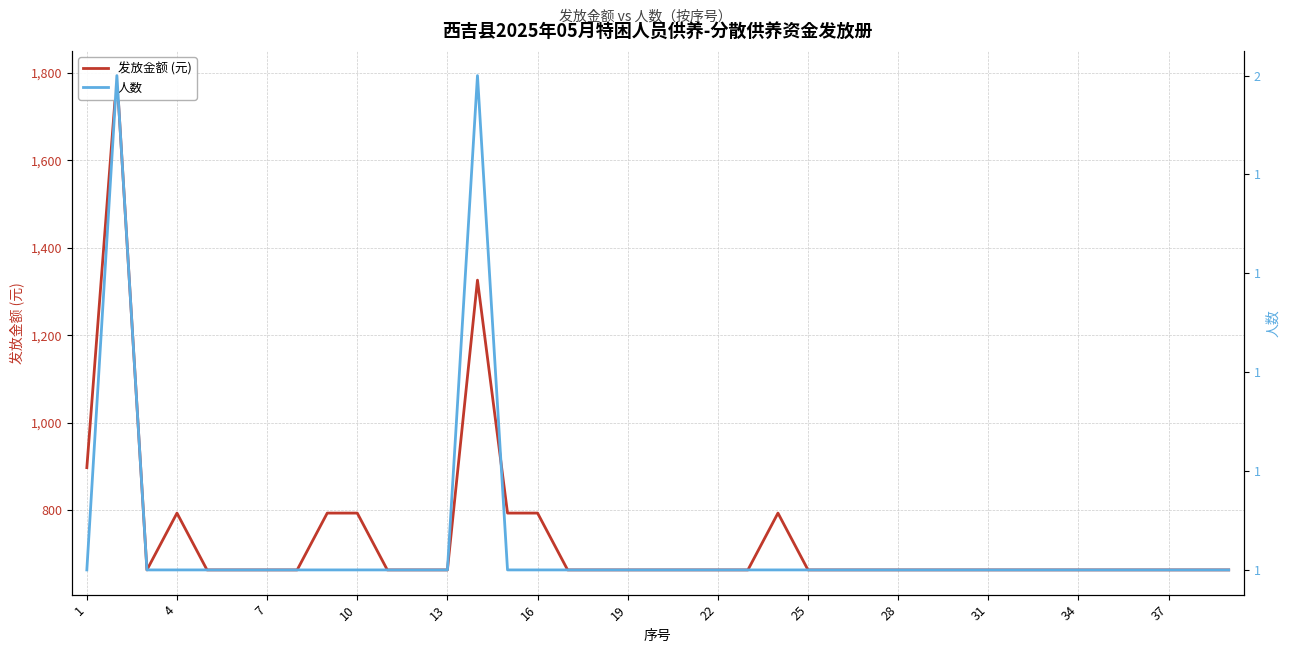

Is it true that 人数 equals 3 at 4?

False